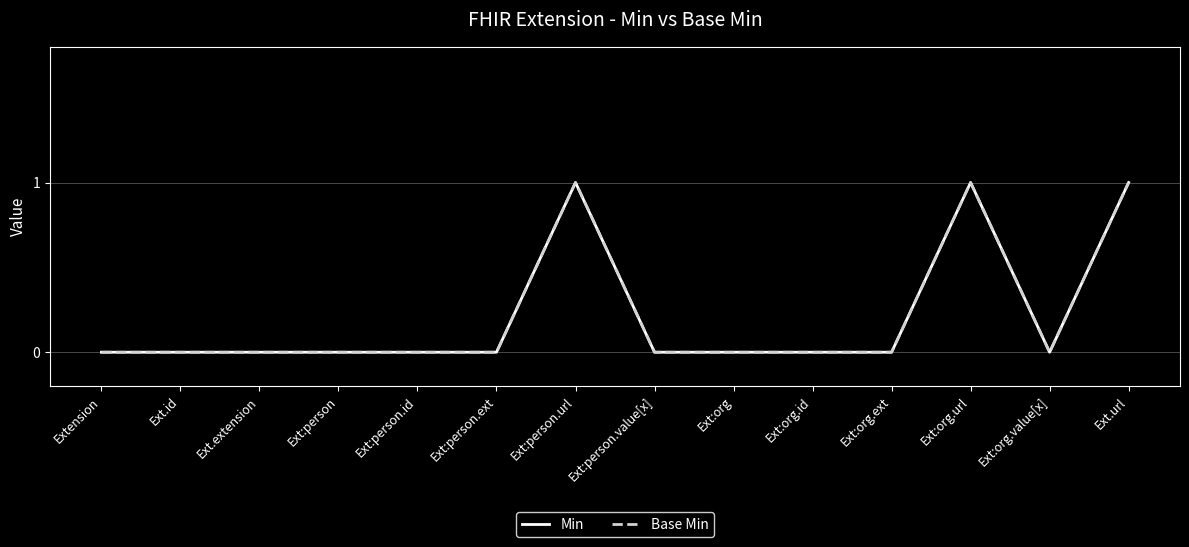

What is the label of the 8th point from the left?

Ext:person.value[x]